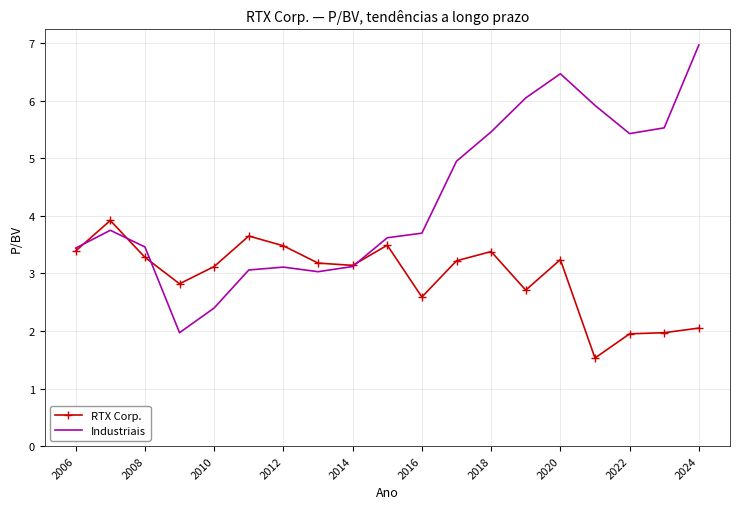

What is the highest value of the Industriais series?

7.0